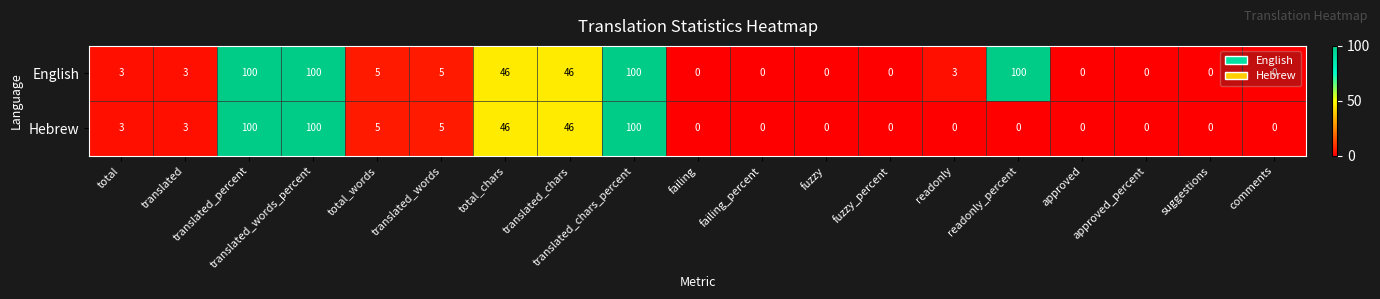

What is the sum of all English values?

511